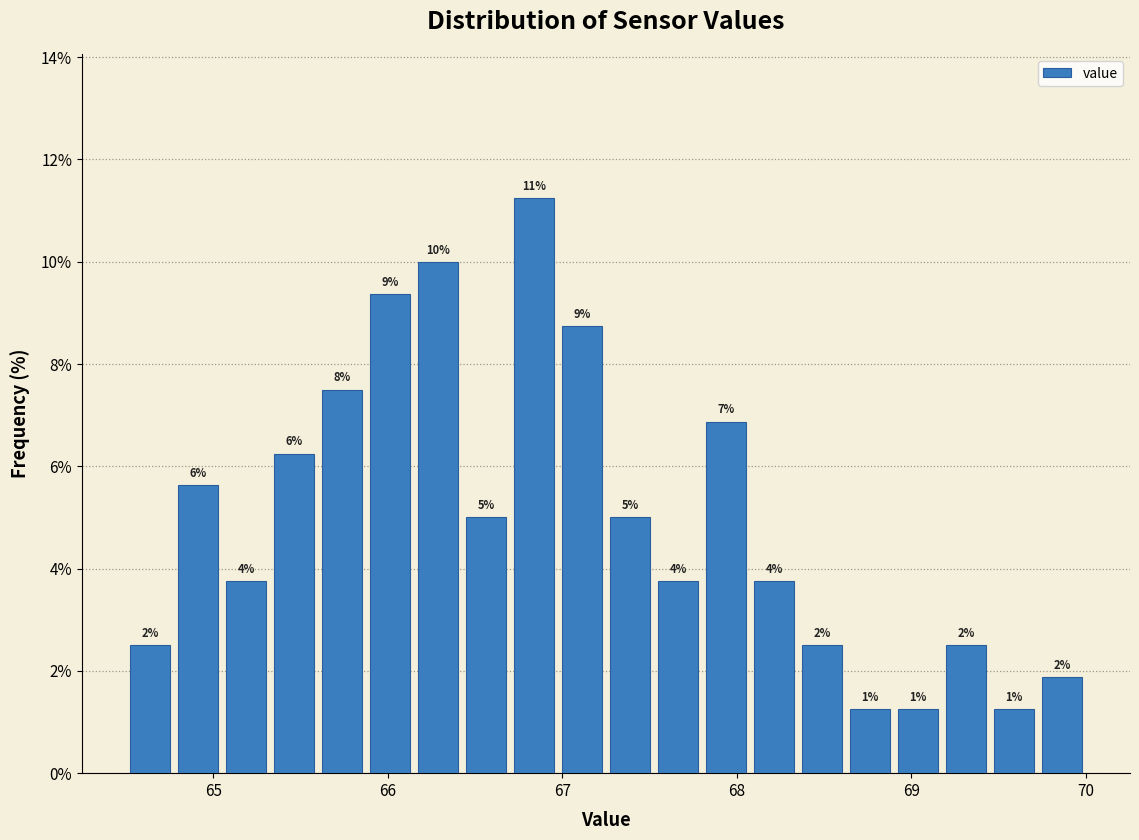

Read against the x-axis, roughly where is the centre of the tallest bar?

66.8